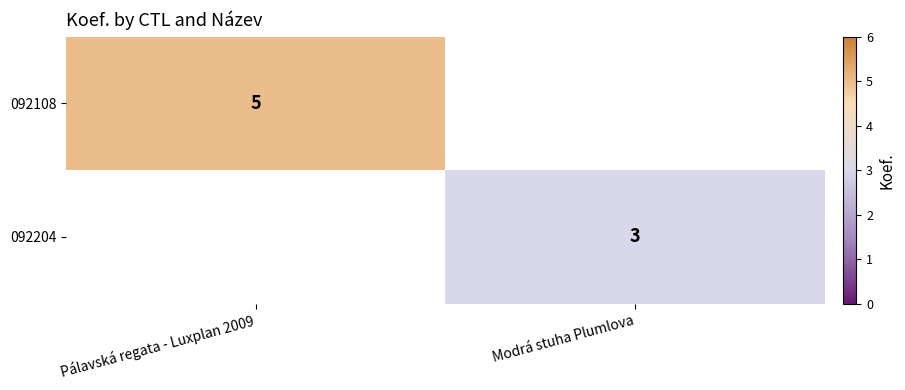

Is it true that 092204 equals 5 at Modrá stuha Plumlova?

False